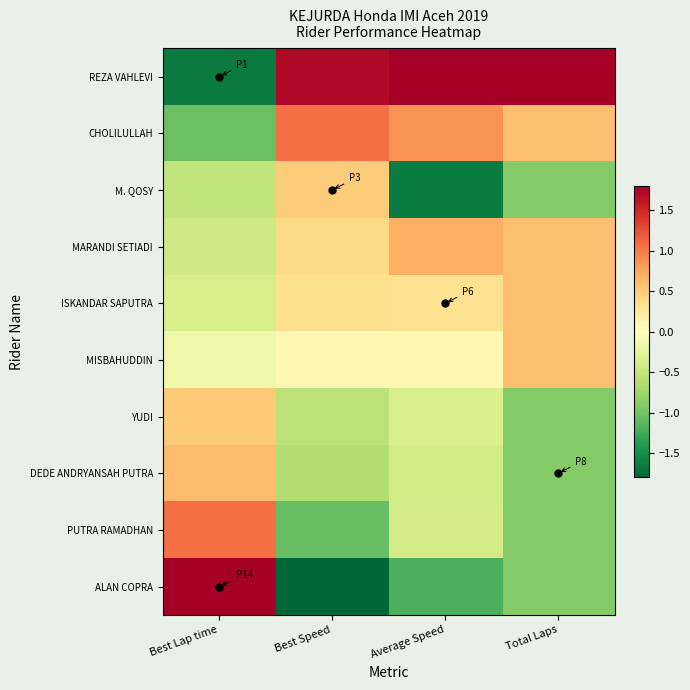

Which series has the largest range (max minus min)?

ALAN COPRA